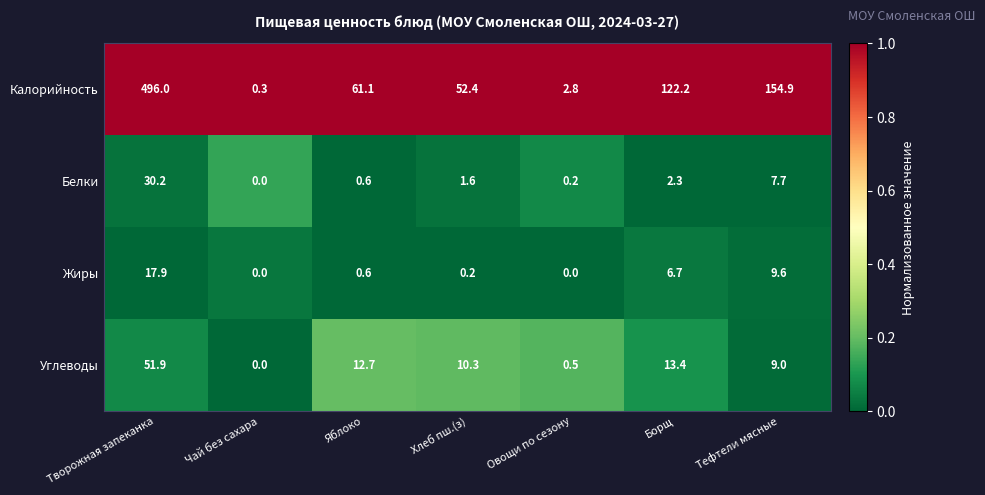

Is it true that Углеводы equals 0.2 at Овощи по сезону?

False